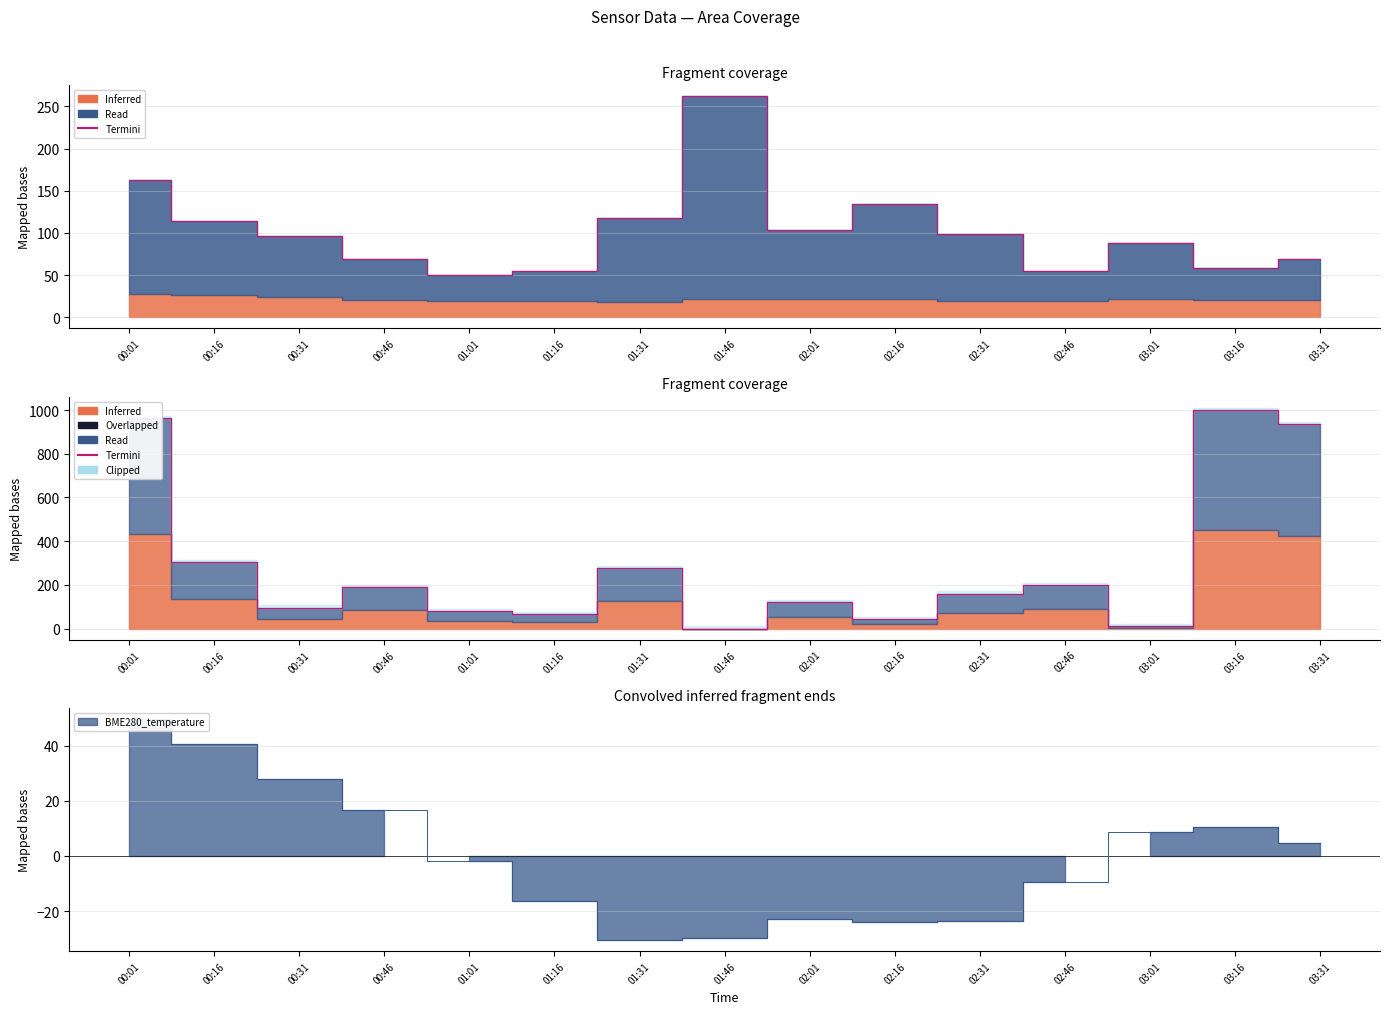

What is the value of the 12th point from the left?

200.0